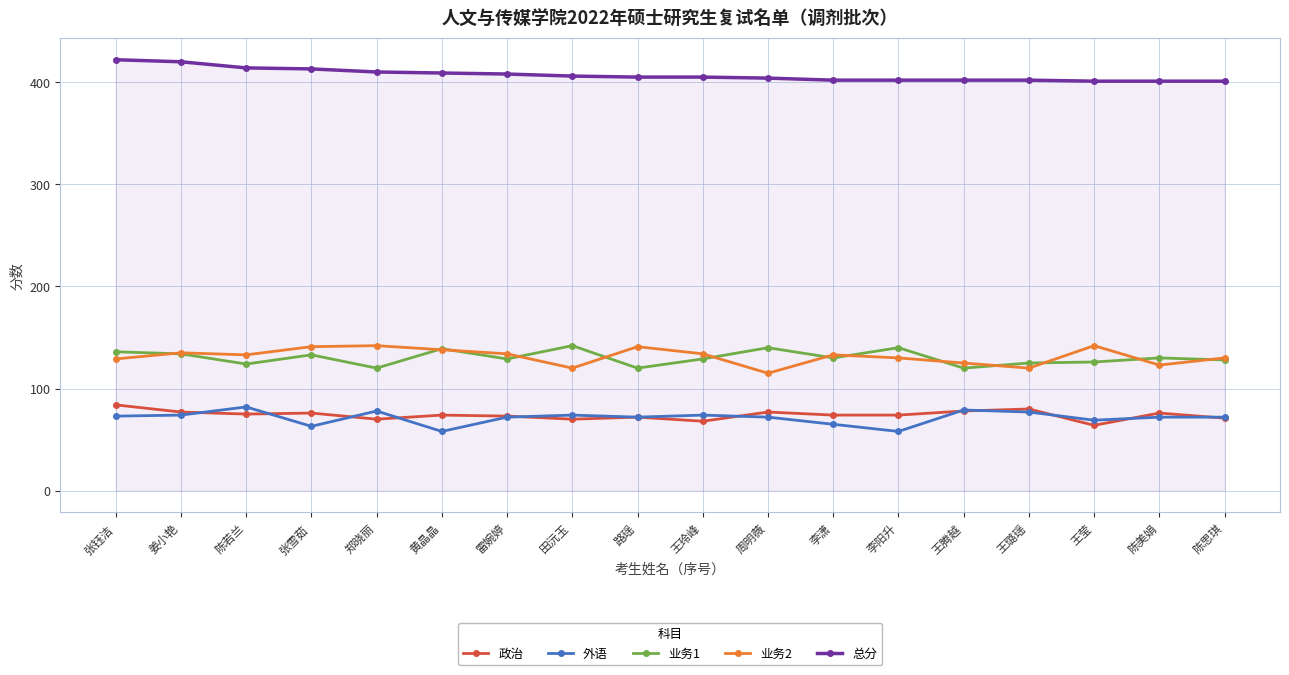

True or false: 业务1 and 外语 intersect in this chart.

False